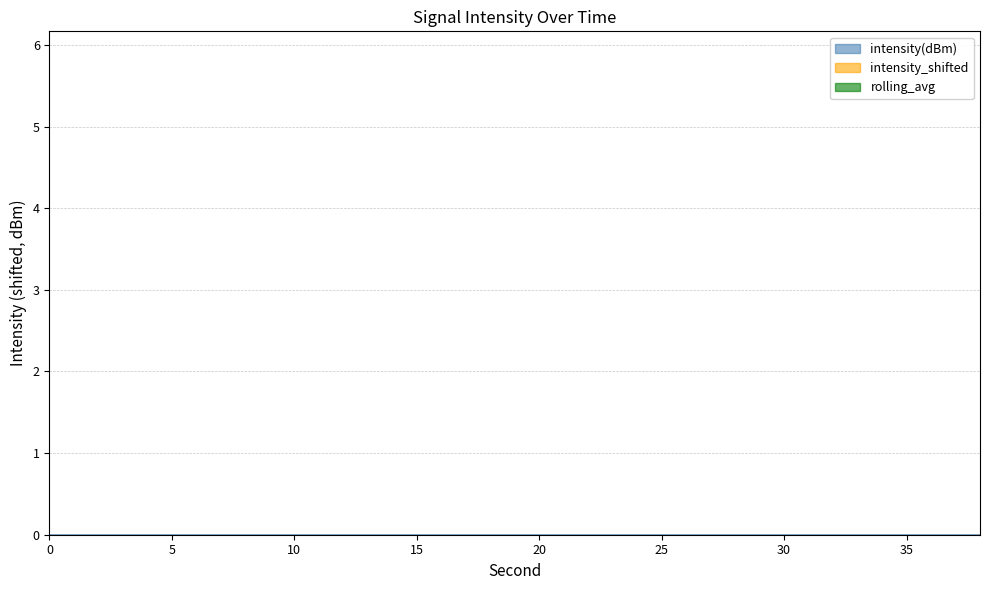

Does the chart display data point markers on the line(s)?

No